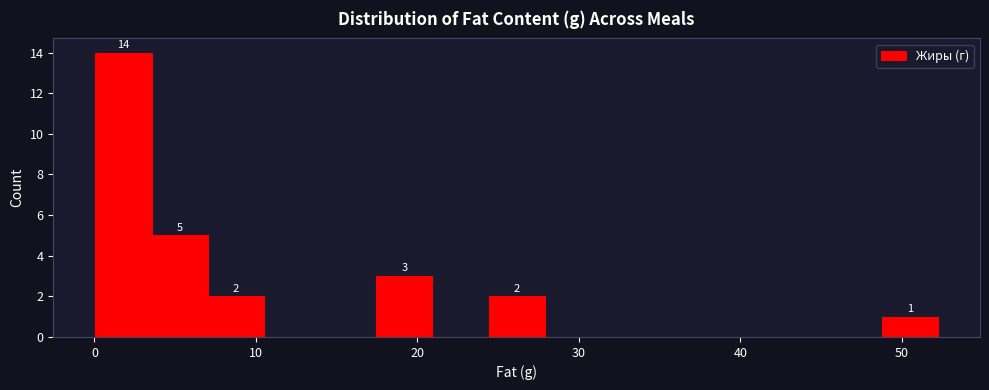

Around what value on the x-axis is the tallest bar? Give the approximate position of its centre, as read against the axis.

2